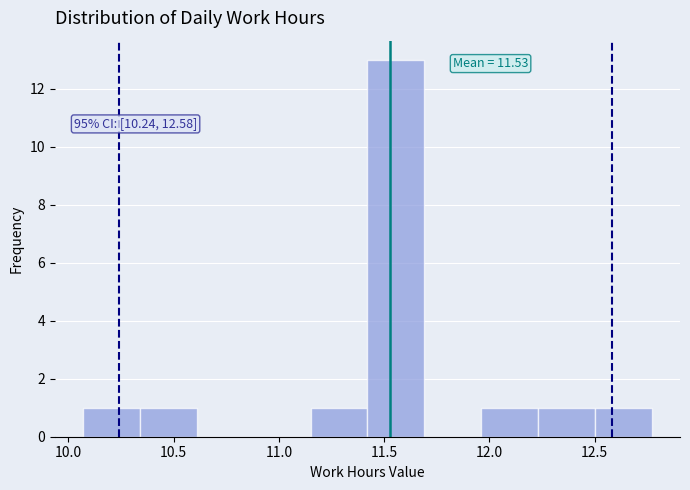

Which range on the x-axis has the tallest bar?

11.42 to 11.69